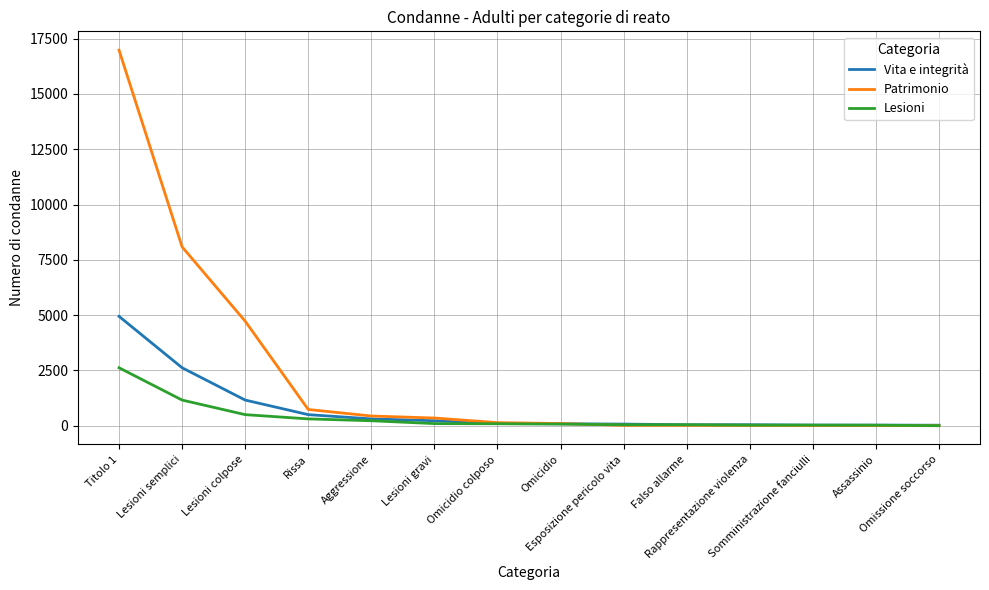

At which category is the sum across all series the highest?

Titolo 1